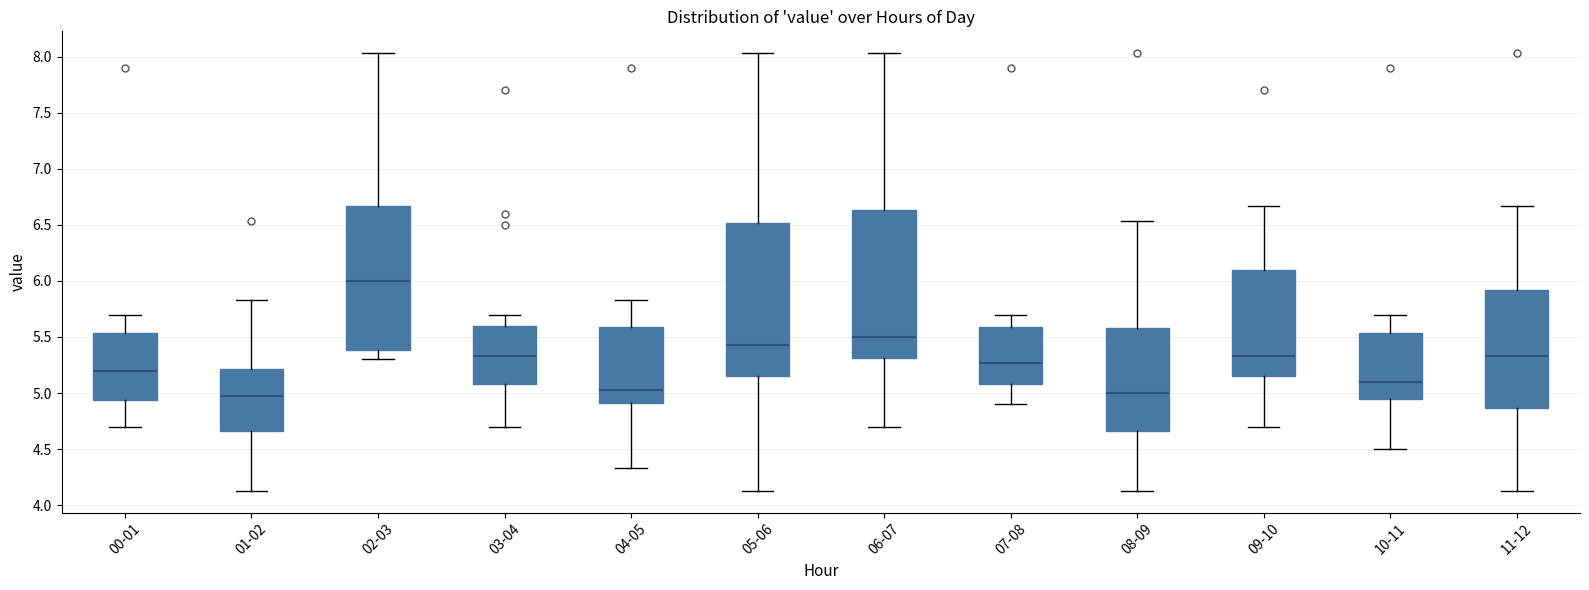

Reading left to right, read every box against the y-axis: the position of its median line, the range the box covers, and the ends of its whiskers. The values are not printed on the chart, so give them approximately, as read against the axis.

00-01: median 5.20, box 4.95 to 5.55, whiskers 4.70 to 5.70
01-02: median 4.95, box 4.65 to 5.20, whiskers 4.15 to 5.85
02-03: median 6.00, box 5.40 to 6.65, whiskers 5.30 to 8.05
03-04: median 5.35, box 5.10 to 5.60, whiskers 4.70 to 5.70
04-05: median 5.05, box 4.90 to 5.60, whiskers 4.35 to 5.85
05-06: median 5.45, box 5.15 to 6.50, whiskers 4.15 to 8.05
06-07: median 5.50, box 5.30 to 6.65, whiskers 4.70 to 8.05
07-08: median 5.25, box 5.10 to 5.60, whiskers 4.90 to 5.70
08-09: median 5.00, box 4.65 to 5.60, whiskers 4.15 to 6.55
09-10: median 5.35, box 5.15 to 6.10, whiskers 4.70 to 6.65
10-11: median 5.10, box 4.95 to 5.55, whiskers 4.50 to 5.70
11-12: median 5.35, box 4.85 to 5.90, whiskers 4.15 to 6.65